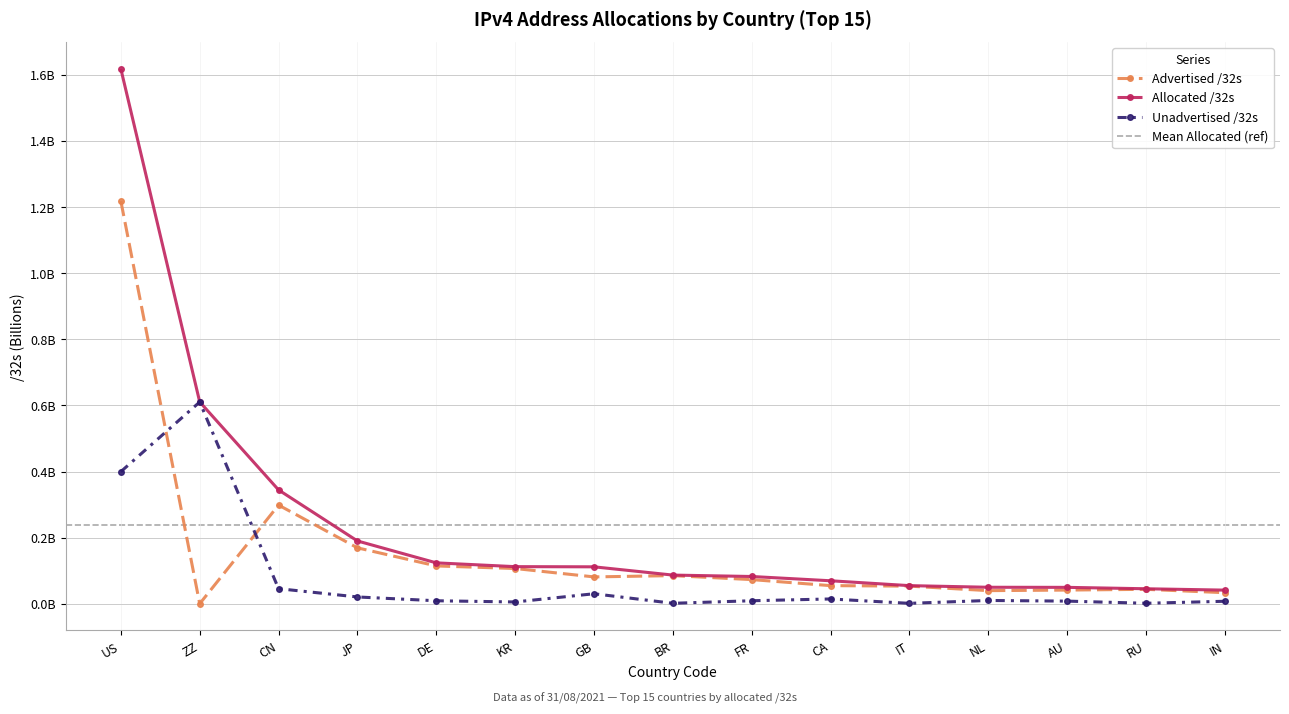

Which has a higher value, CN or FR?

CN